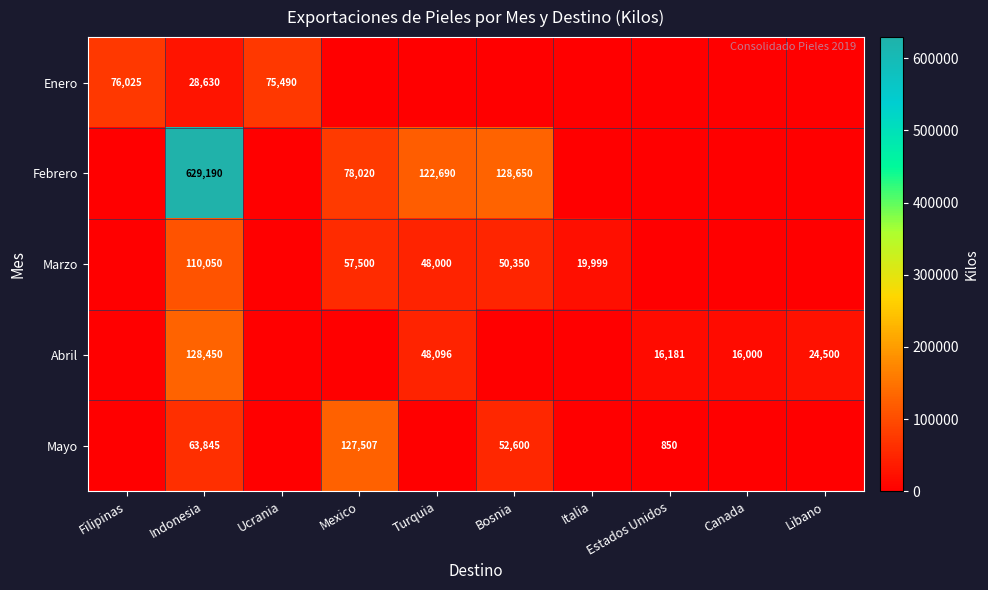

What is the spread (max minus min) of values at Indonesia?

600560